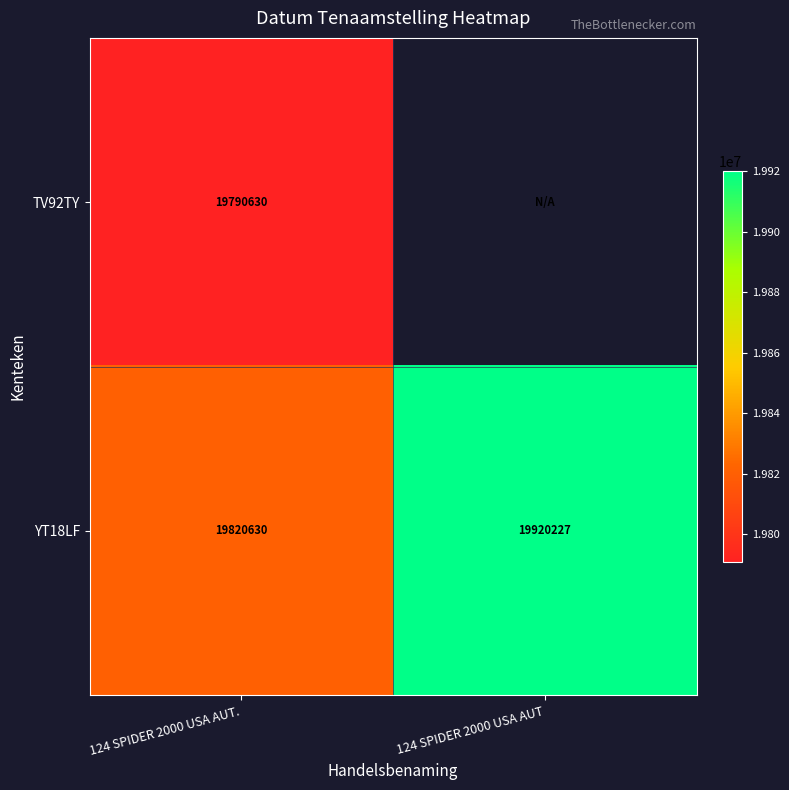

Where is YT18LF nearest to the value 19870428?

124 SPIDER 2000 USA AUT.